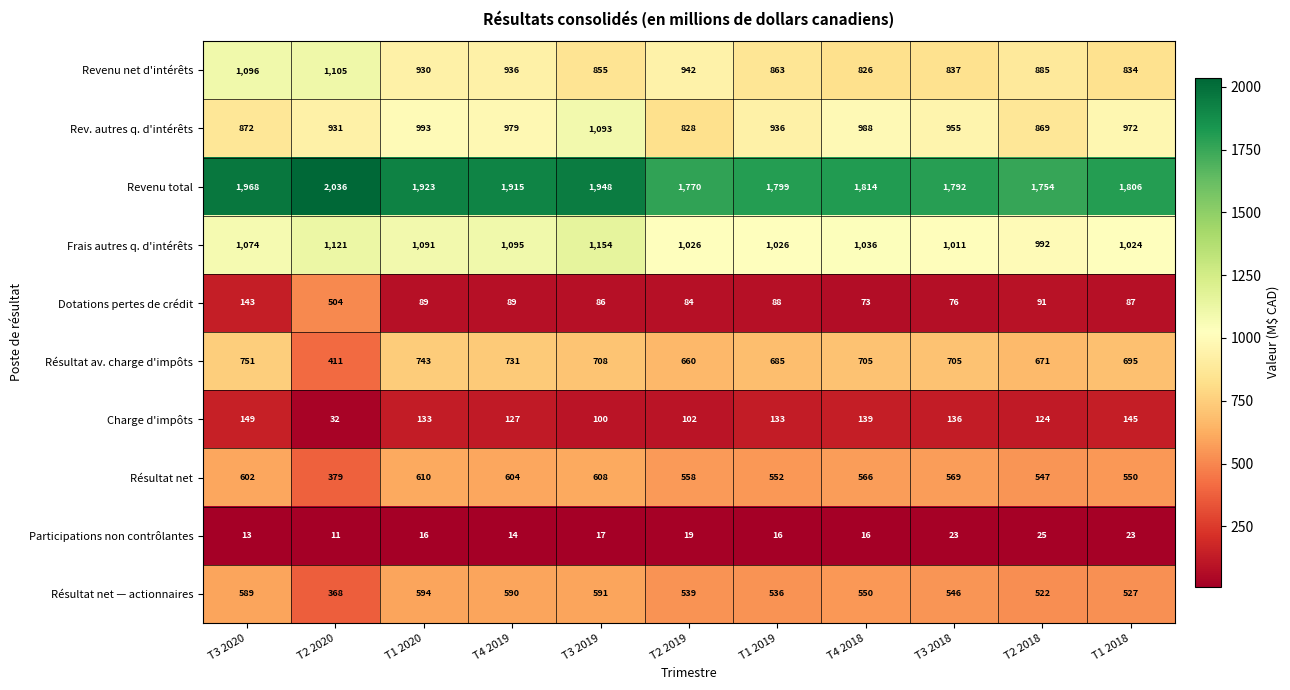

Rank the series by their maximum value, from highest to lowest.

Revenu total, Frais autres q. d'intérêts, Revenu net d'intérêts, Rev. autres q. d'intérêts, Résultat av. charge d'impôts, Résultat net, Résultat net — actionnaires, Dotations pertes de crédit, Charge d'impôts, Participations non contrôlantes